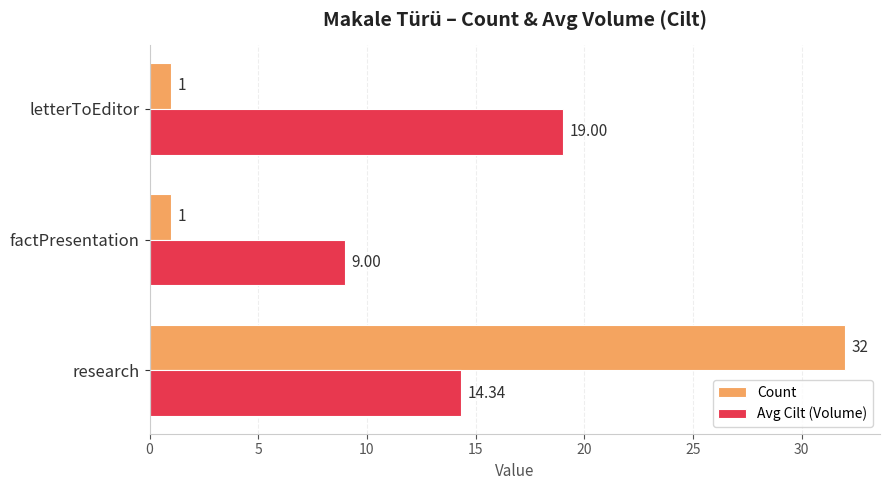

What is the total value across all series at factPresentation?

10.0